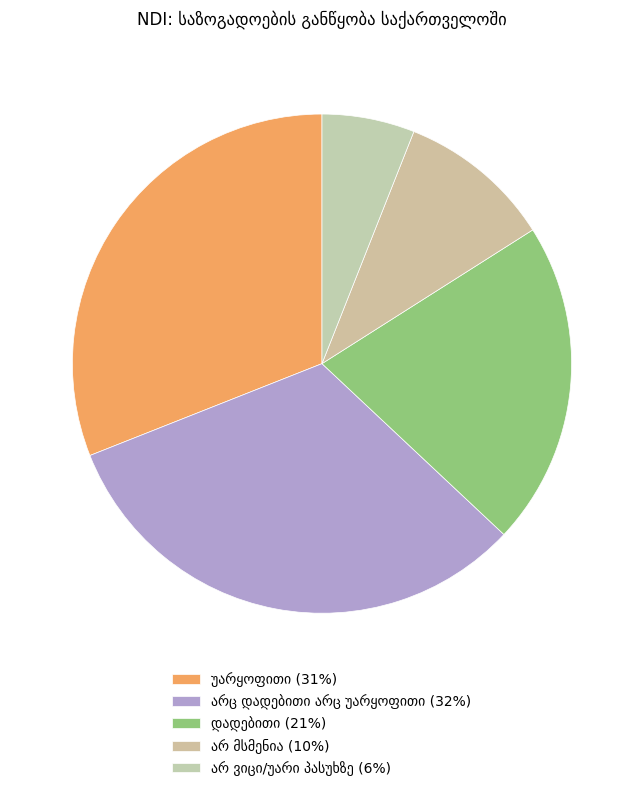

To the nearest percent, what is the difference between the largest and smallest slice percentages?

26%